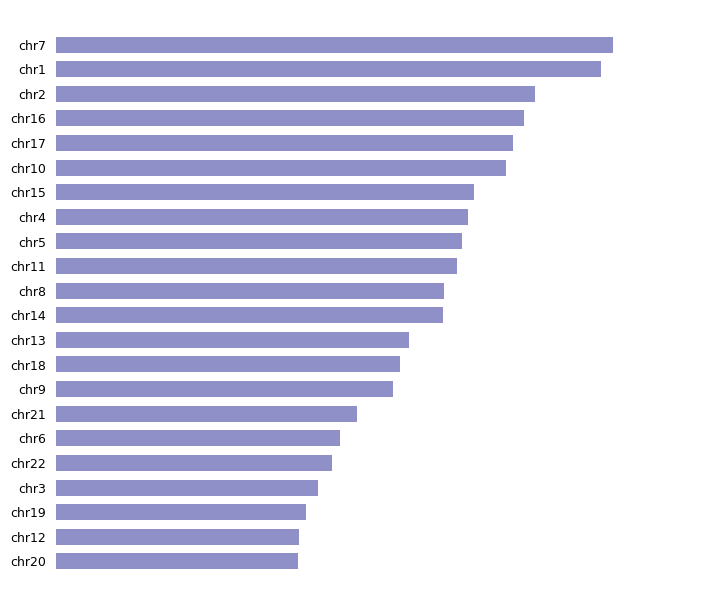

Are the bars horizontal?

Yes